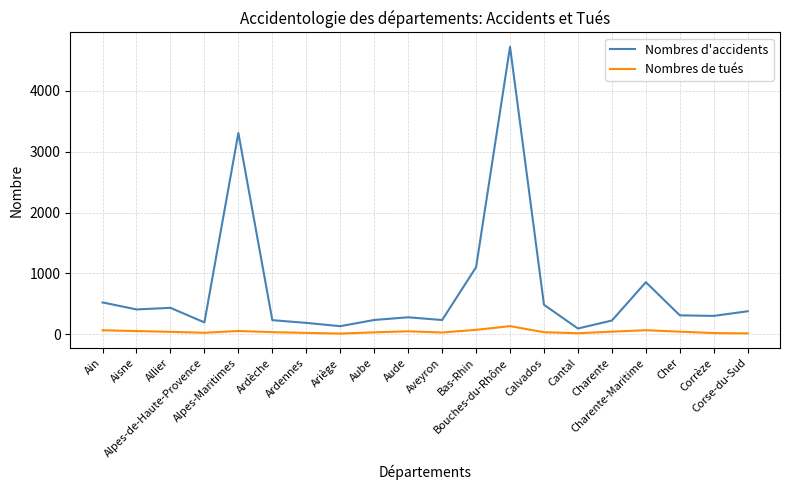

What is the sum of the Nombres de tués values at Allier and Ain?

110